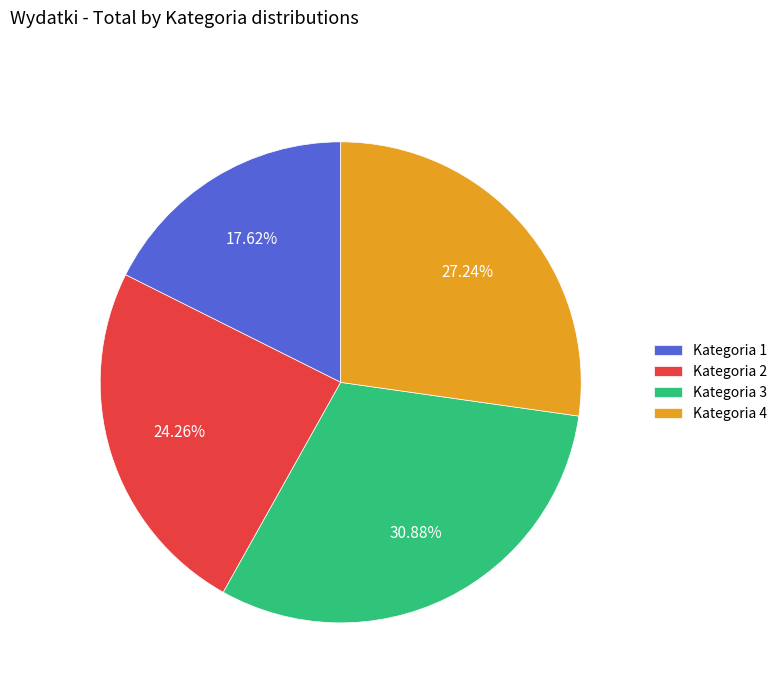

What is the total percentage of Kategoria 2 and Kategoria 1?

41.9%